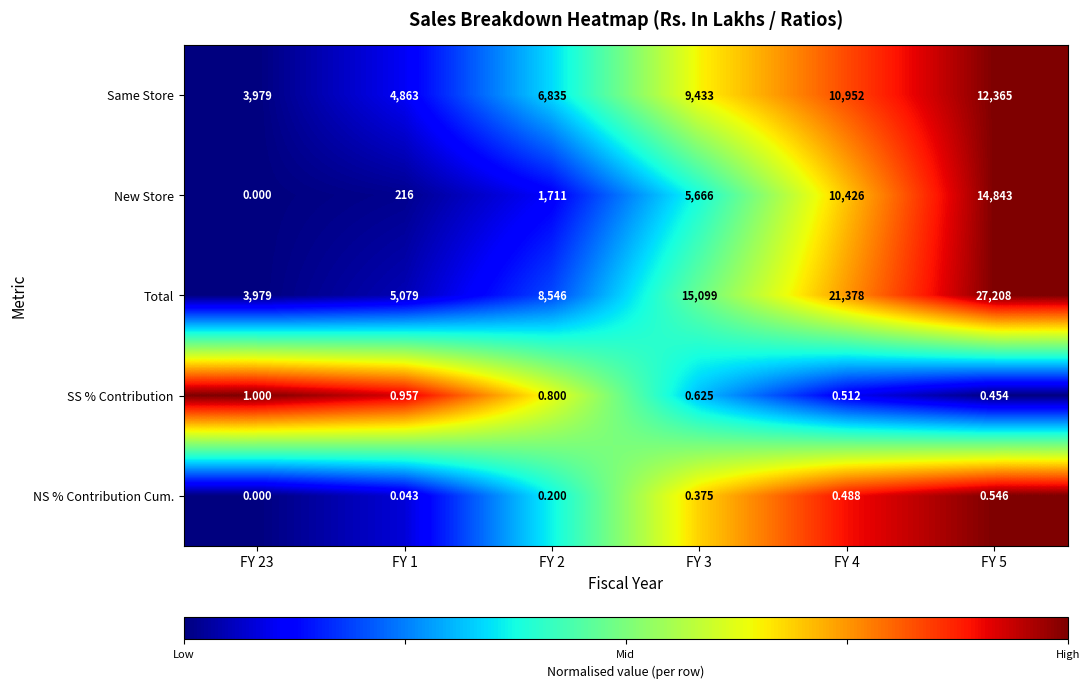

Which series changed the most between FY 1 and FY 2?

Total